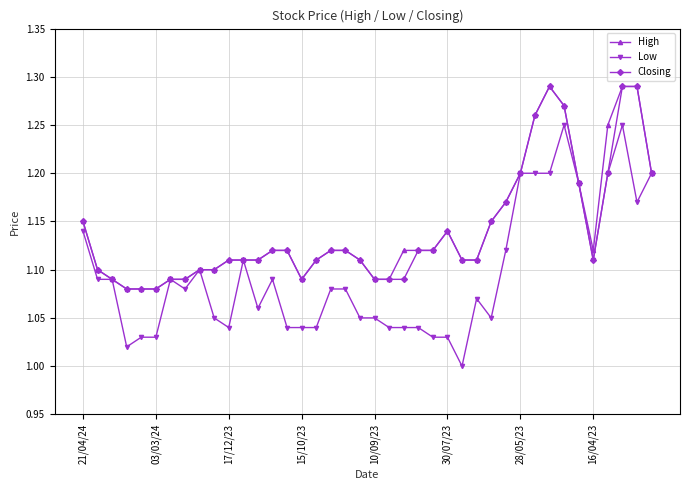

Which series has the largest range (max minus min)?

Low